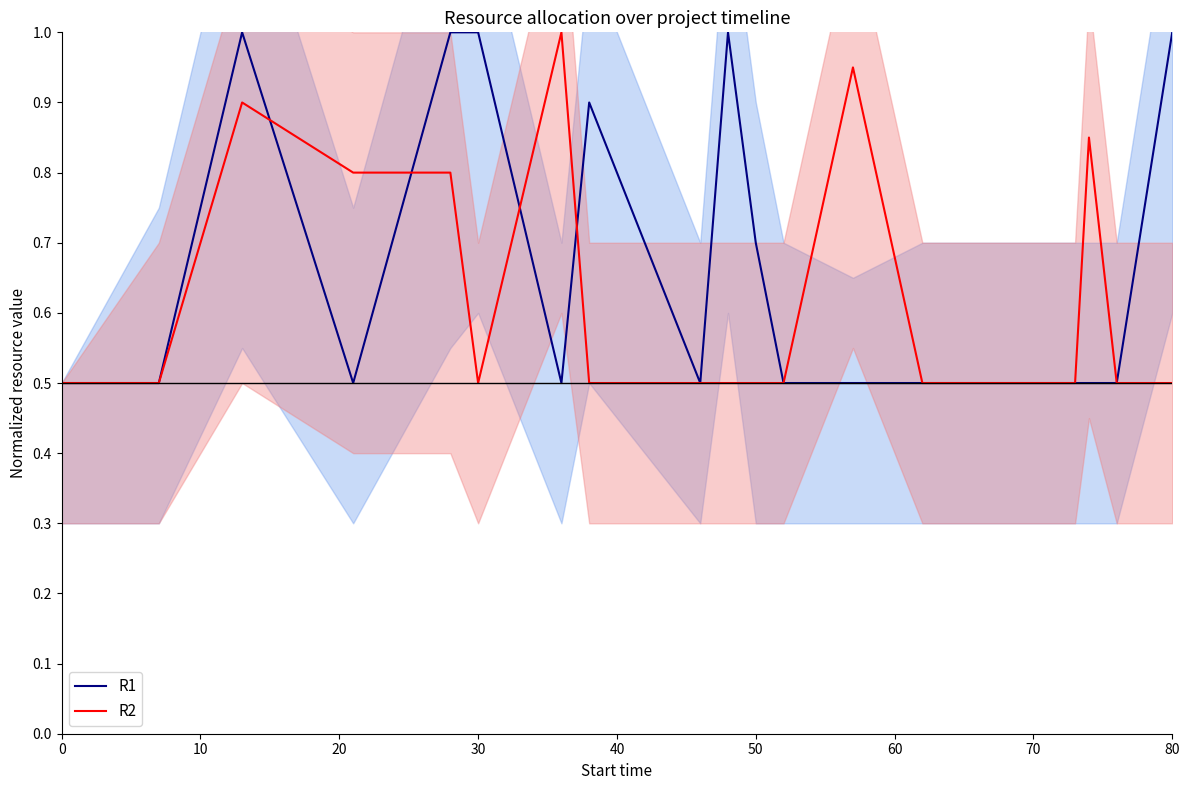

After their last crossing, which series has the higher values: R2 or R1?

R1